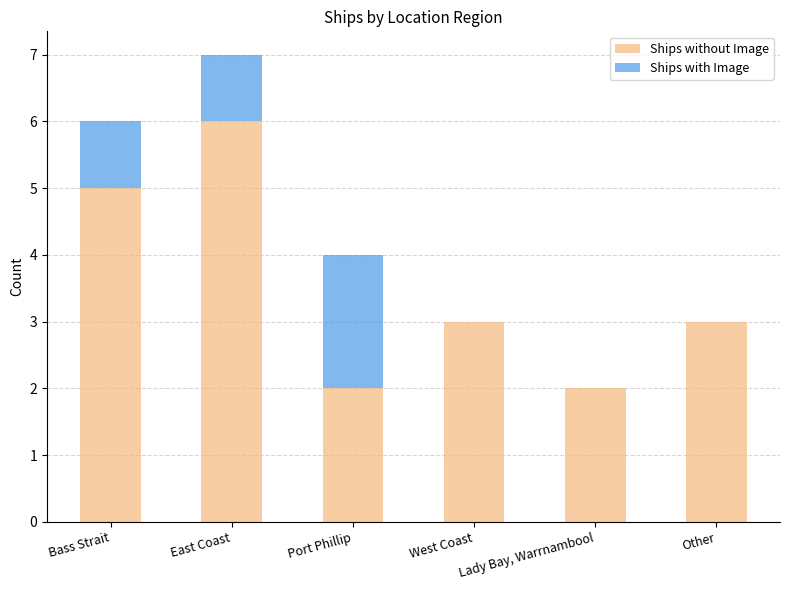

At which label does Ships without Image reach its peak?

East Coast